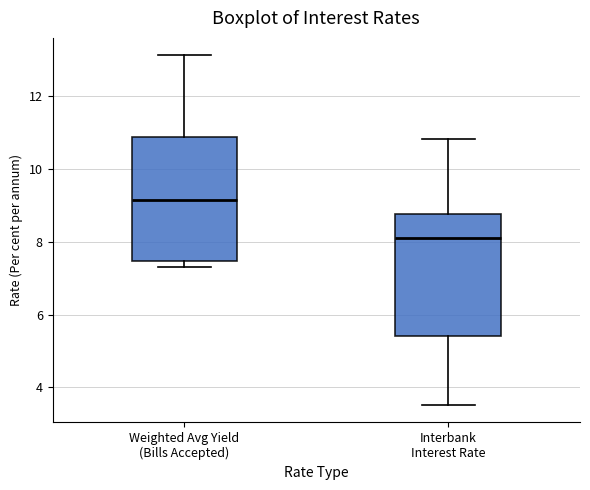

Which box's median line is the lowest?

Interbank Interest Rate